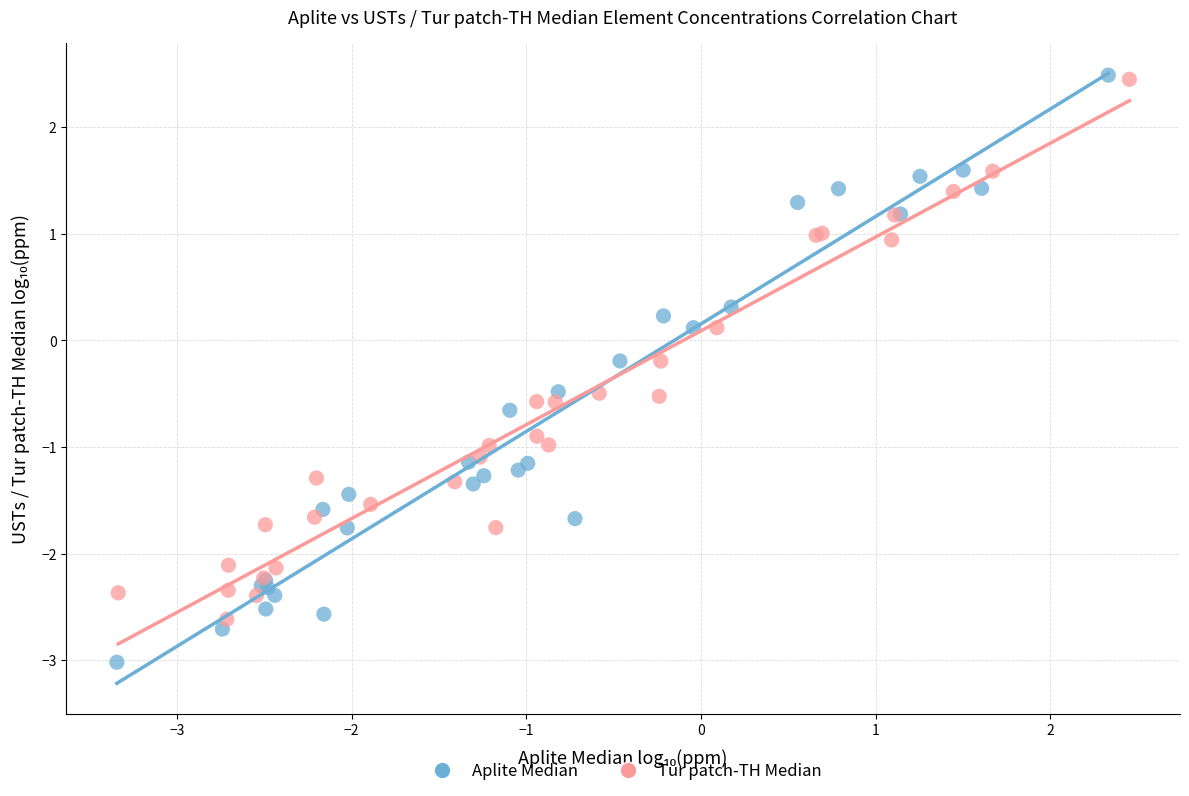

Which series contains the lowest Y value?

Aplite Median